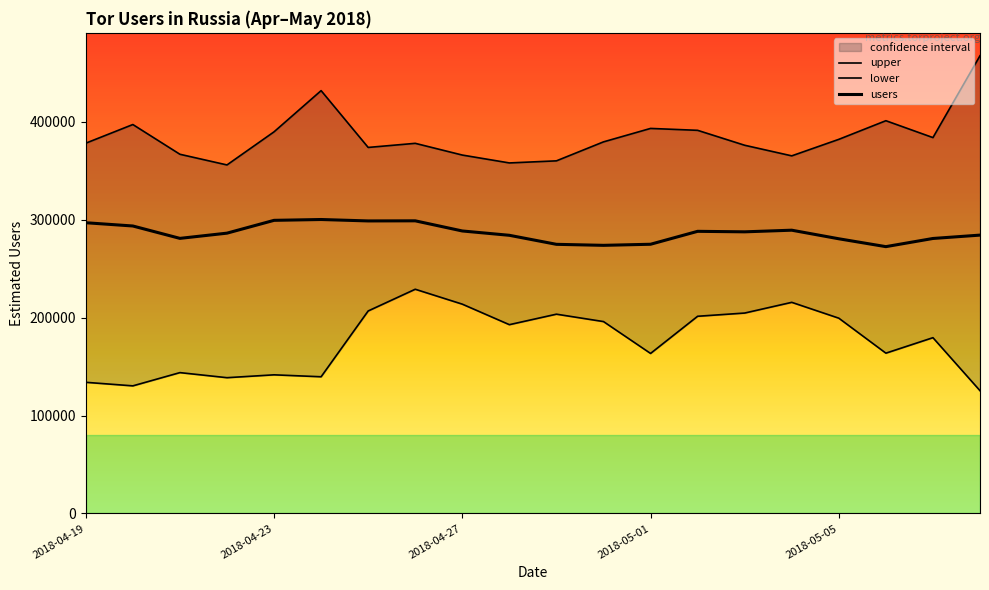

Rank the series by their average value, from lowest to highest.

lower, users, upper